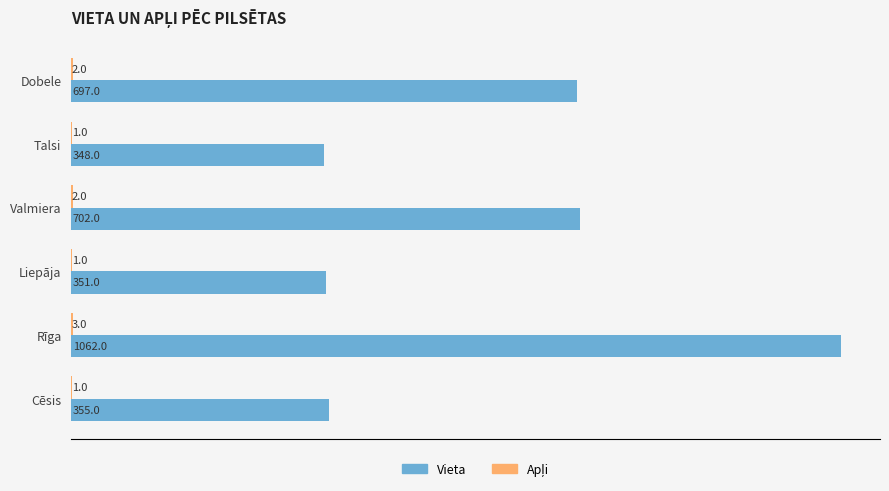

The value of Vieta at Liepāja is 101. True or false?

False